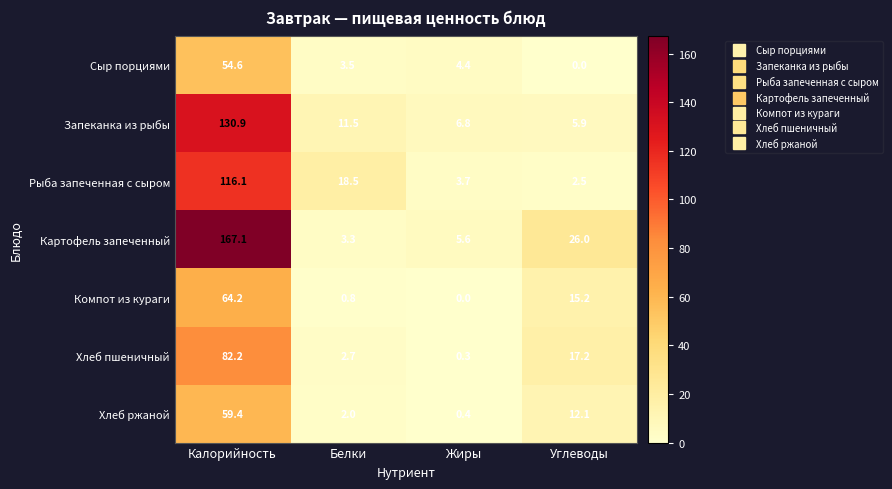

The Компот из кураги series shows 64.2 at Калорийность. True or false?

True